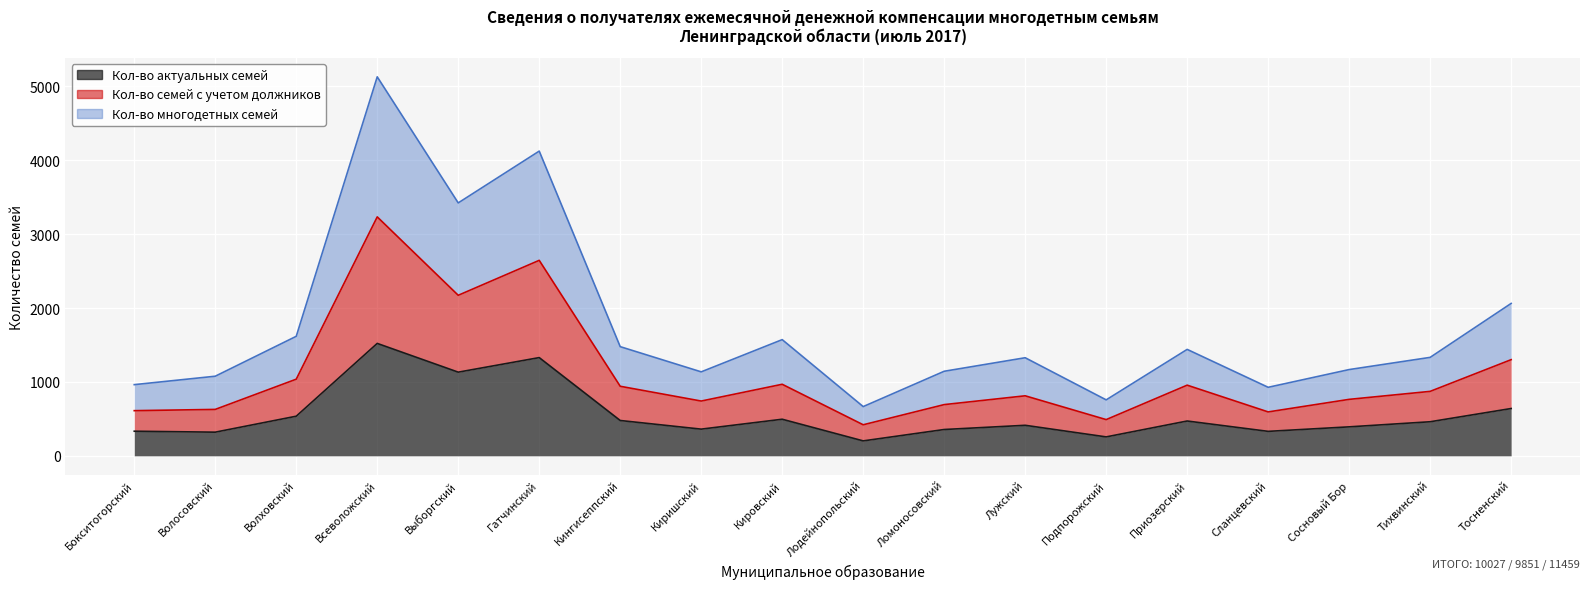

True or false: Кол-во актуальных семей and Кол-во семей с учетом должников cross at least once.

False